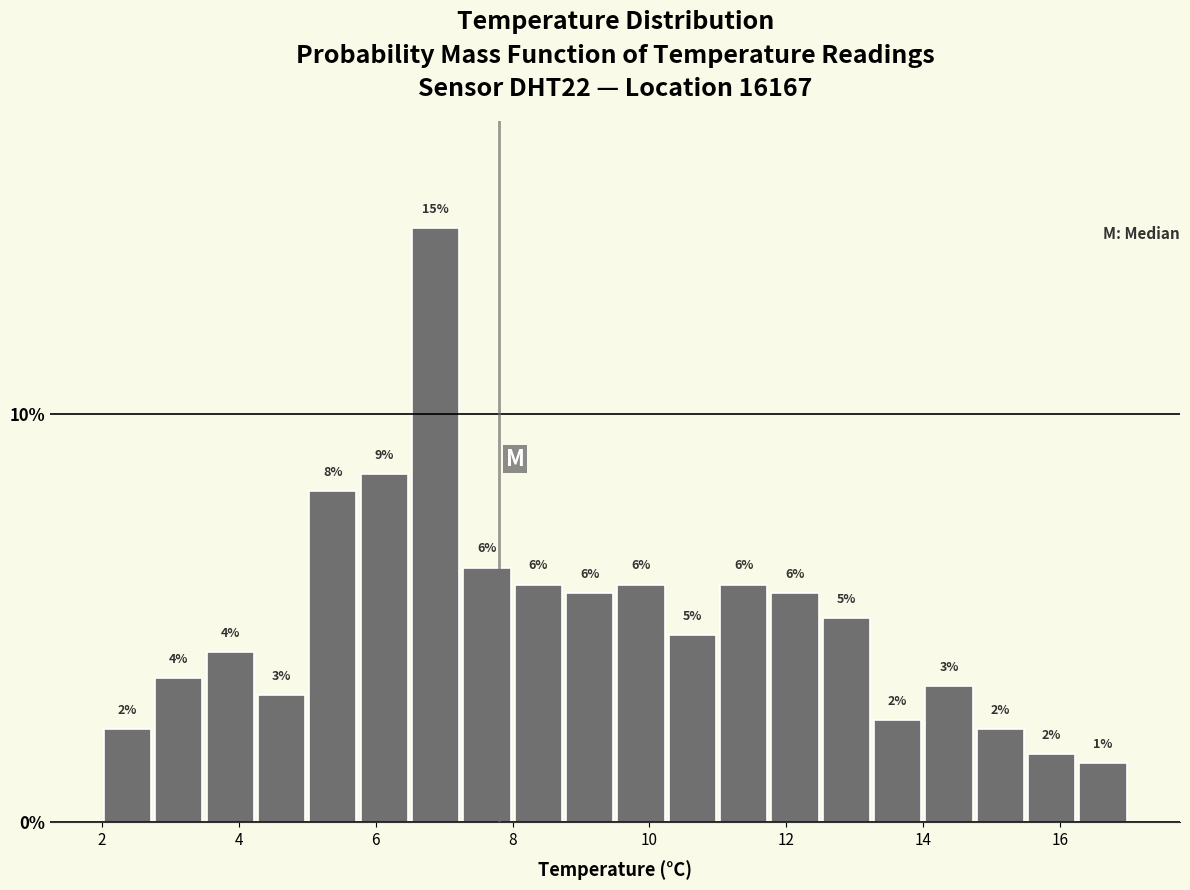

Around what value on the x-axis is the tallest bar? Give the approximate position of its centre, as read against the axis.

6.8